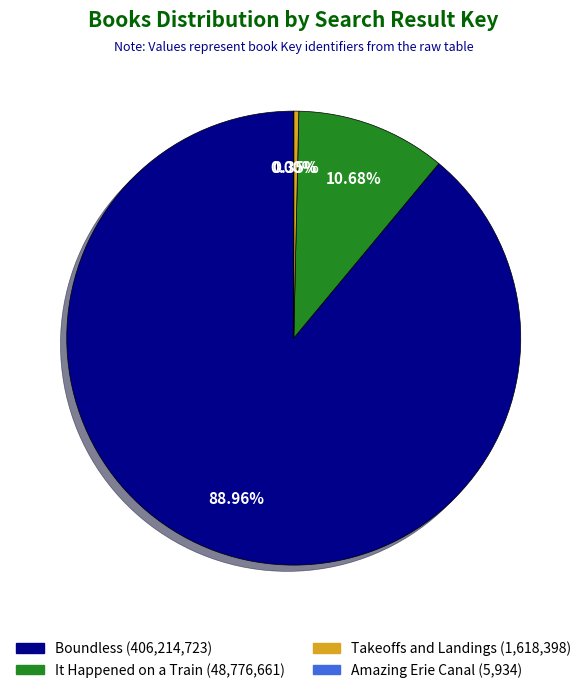

Is there any slice that represents more than half of the pie?

Yes